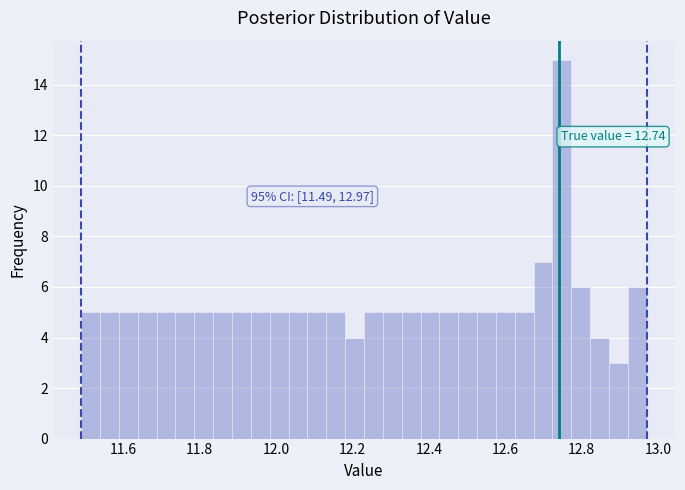

Read against the x-axis, roughly where is the centre of the tallest bar?

12.74